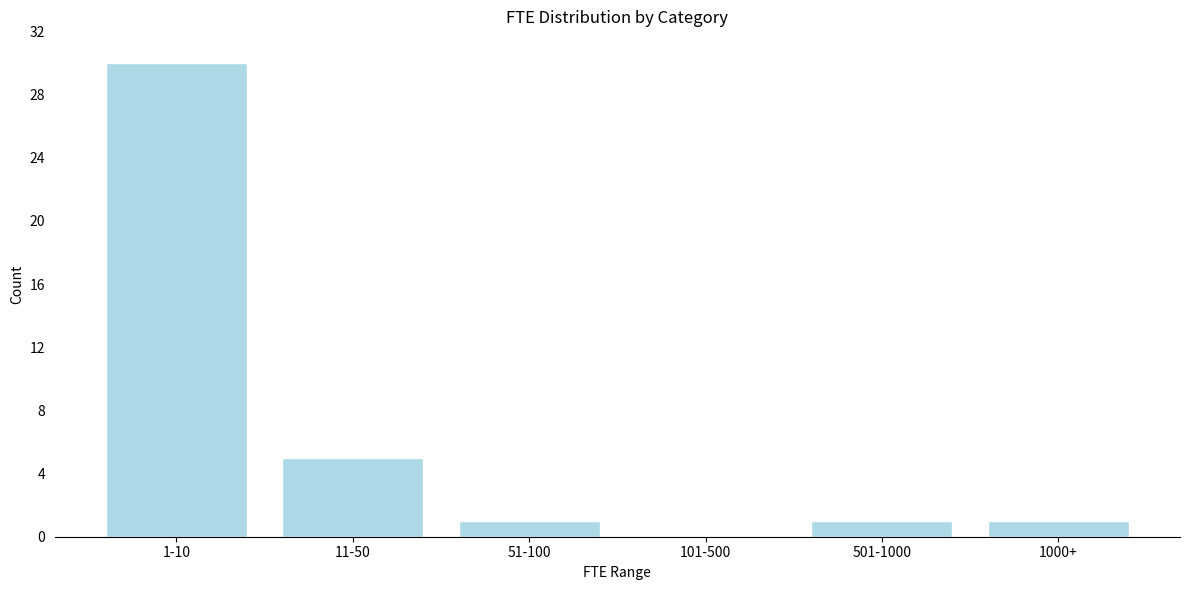

Reading left to right, list all the values displayed in this chart.

1-10=30	11-50=5	51-100=1	101-500=0	501-1000=1	1000+=1